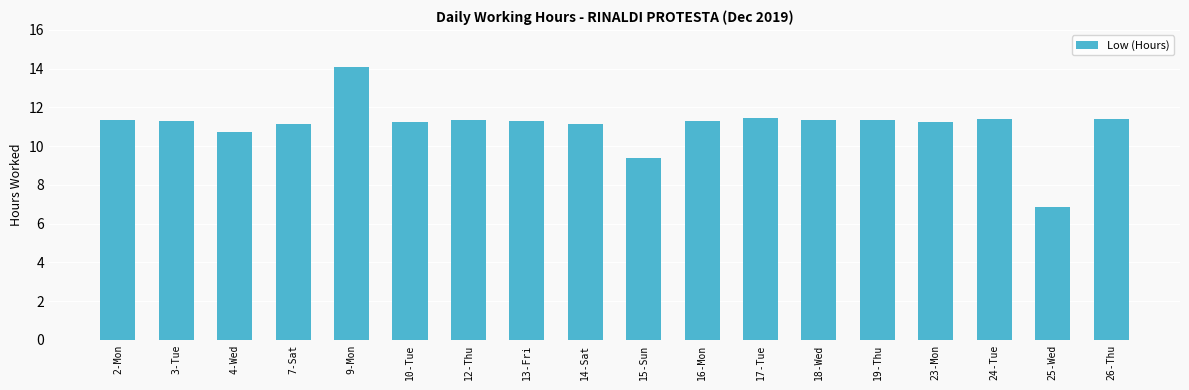

What is the sum of all values?

199.4